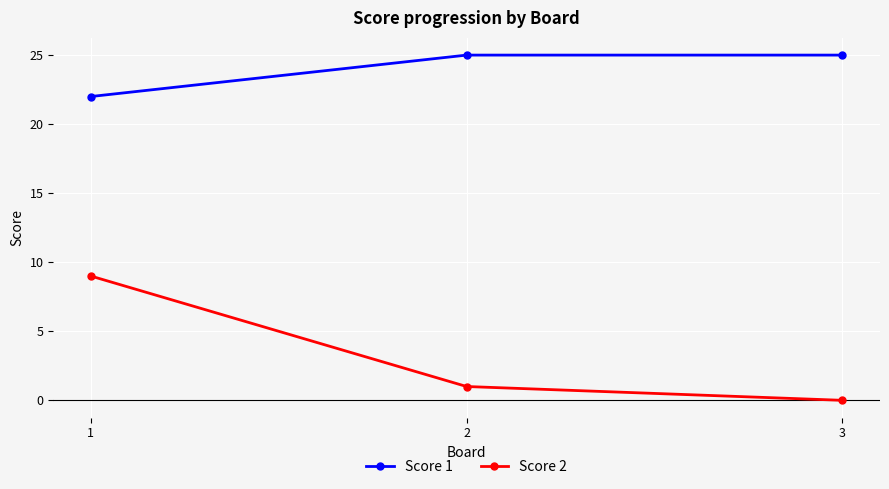

Reading left to right, extract all data points from this chart.

Score 1: 1=22	2=25	3=25
Score 2: 1=9	2=1	3=0